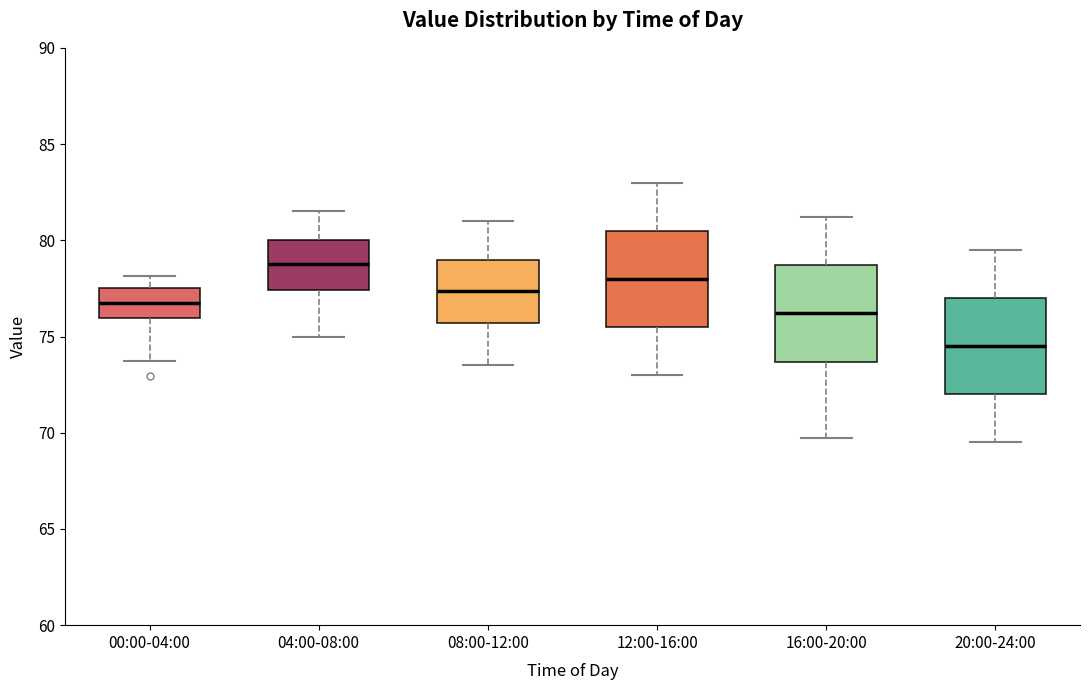

Where does the median line of the box for 04:00-08:00 sit on the y-axis? The values are not printed on the chart, so give them approximately, as read against the axis.

79.0